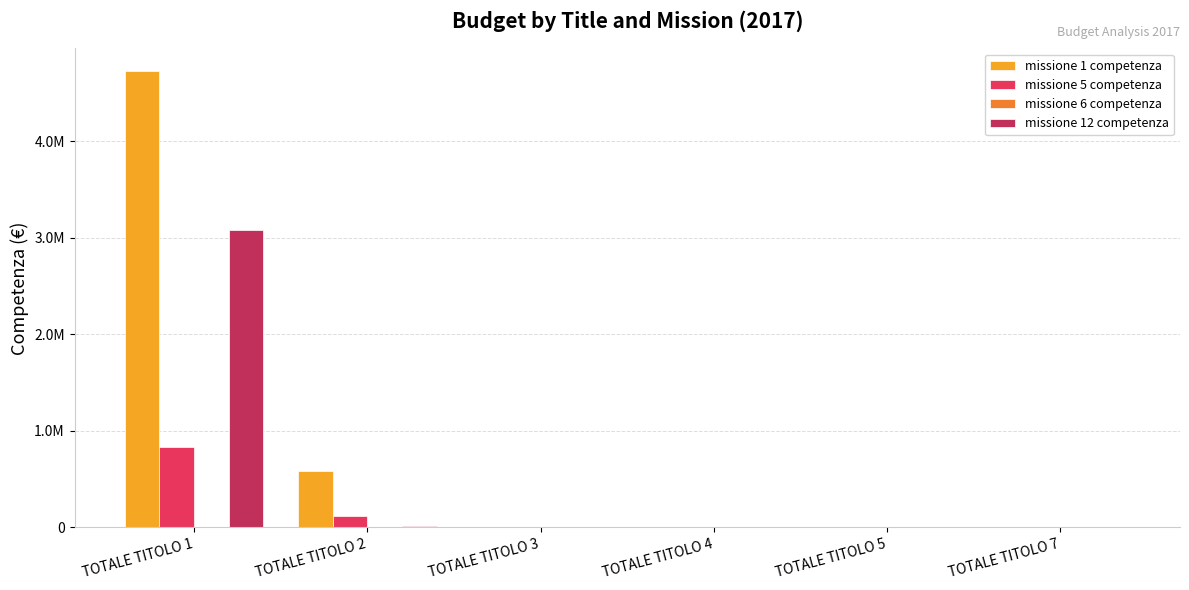

Which label corresponds to the smallest value in the chart?

TOTALE TITOLO 3